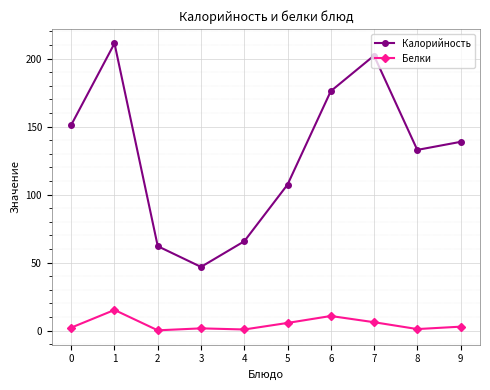

True or false: Белки and Калорийность cross at least once.

False